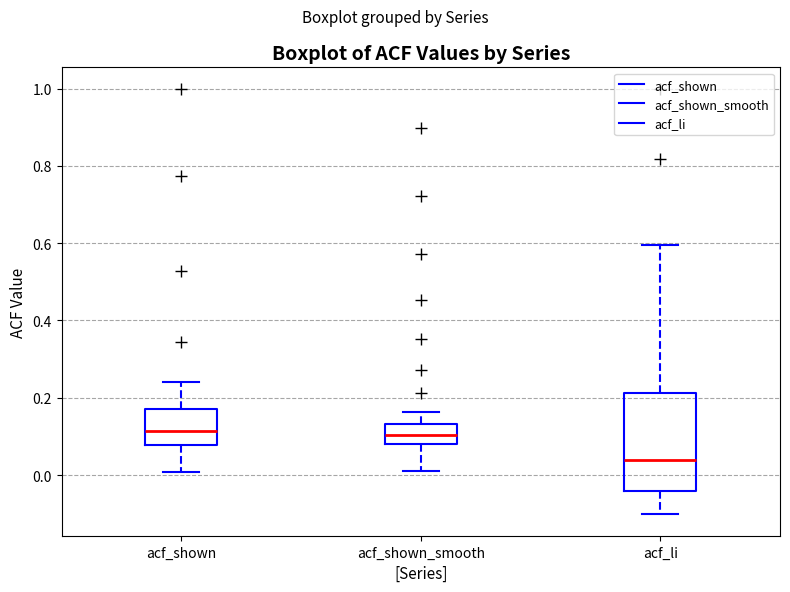

Where is the lower edge of the box for acf_shown on the y-axis? The values are not printed on the chart, so give them approximately, as read against the axis.

0.08